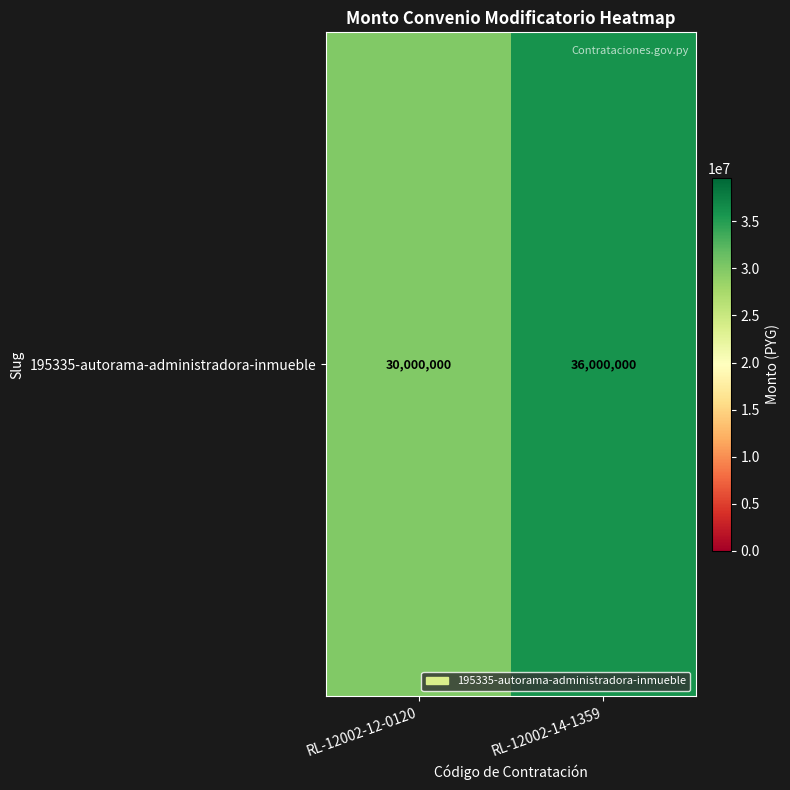

List the labels in order of value, largest first.

RL-12002-14-1359, RL-12002-12-0120